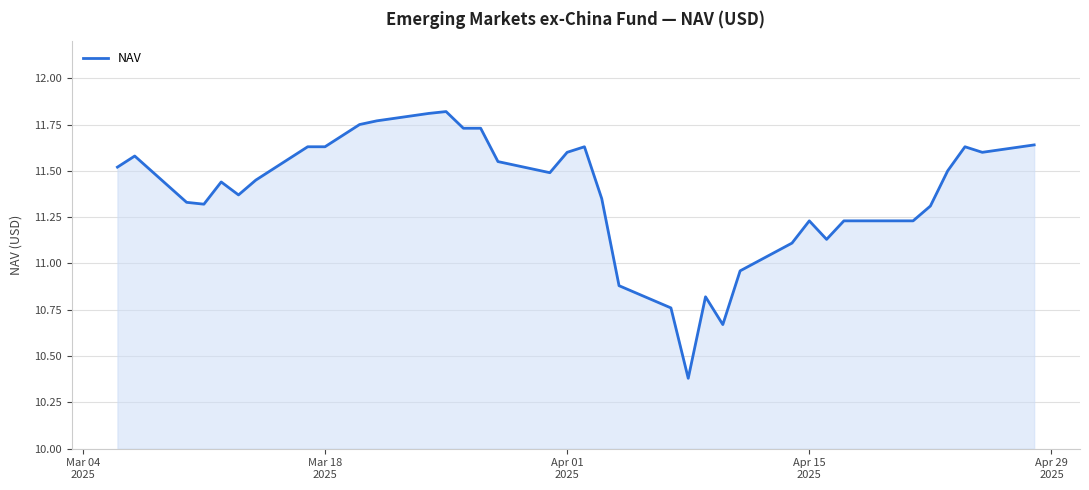

What is the difference between the maximum and minimum values?

1.4